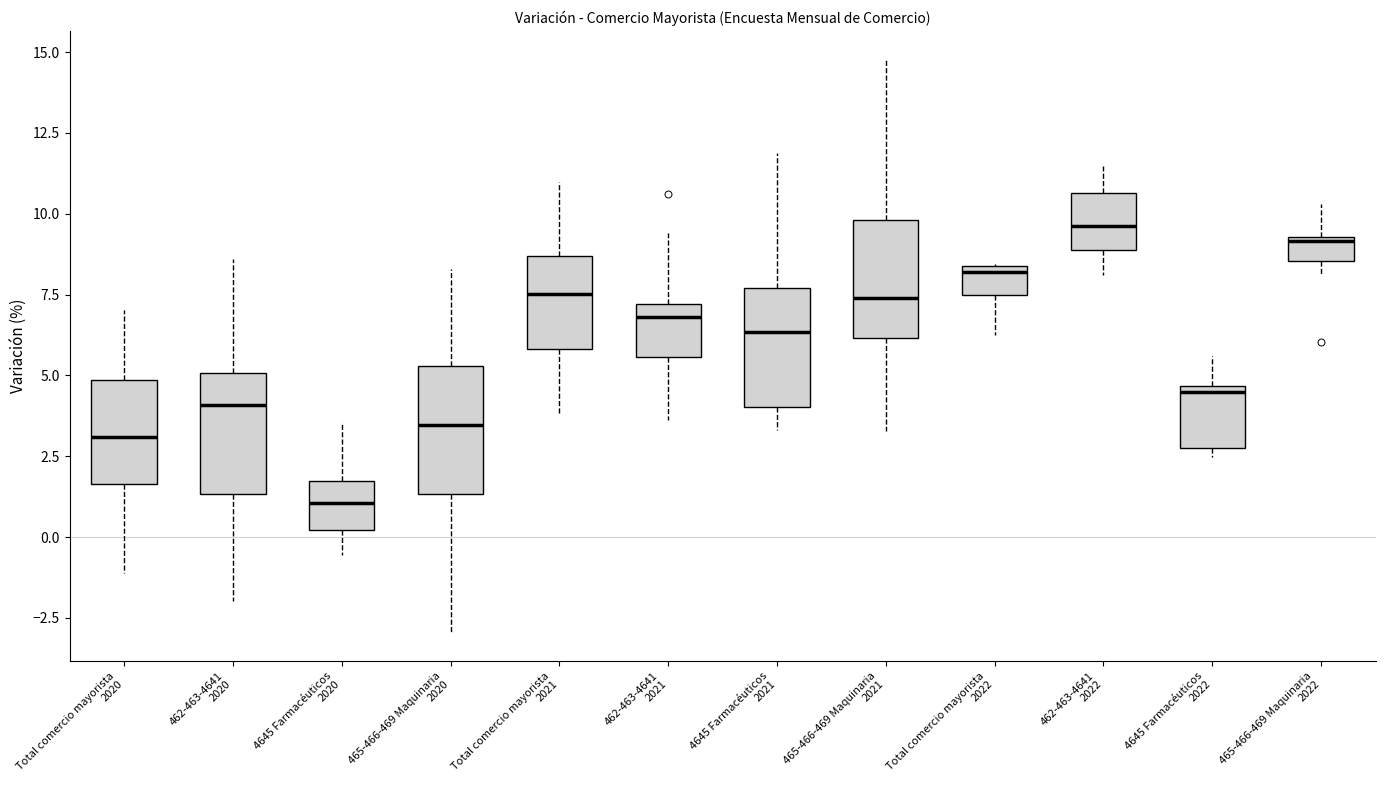

Where does the upper whisker of the box for 465-466-469 Maquinaria 2020 end on the y-axis? The values are not printed on the chart, so give them approximately, as read against the axis.

8.5